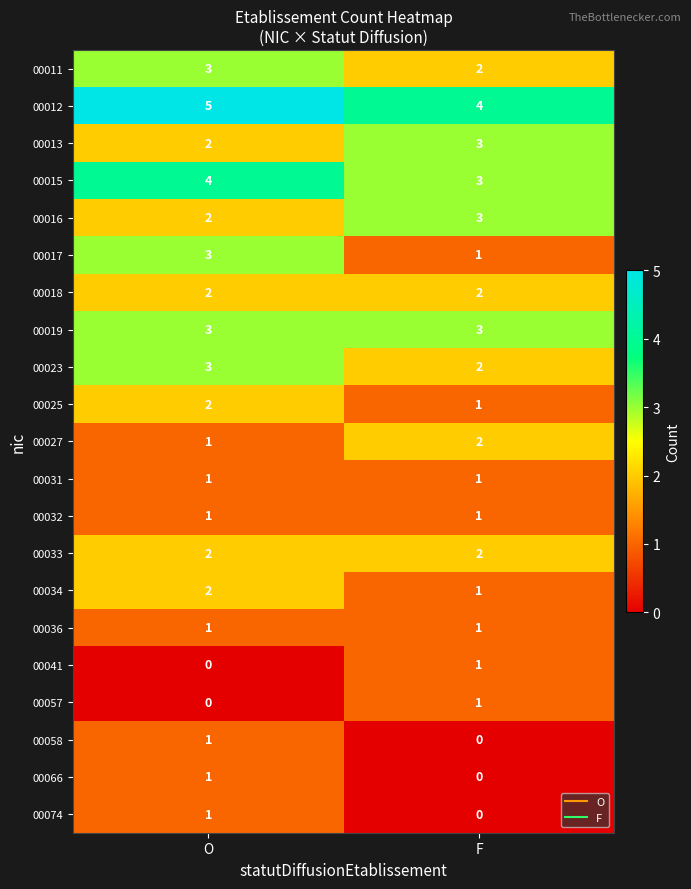

What is the sum of the 00034 values at F and O?

3